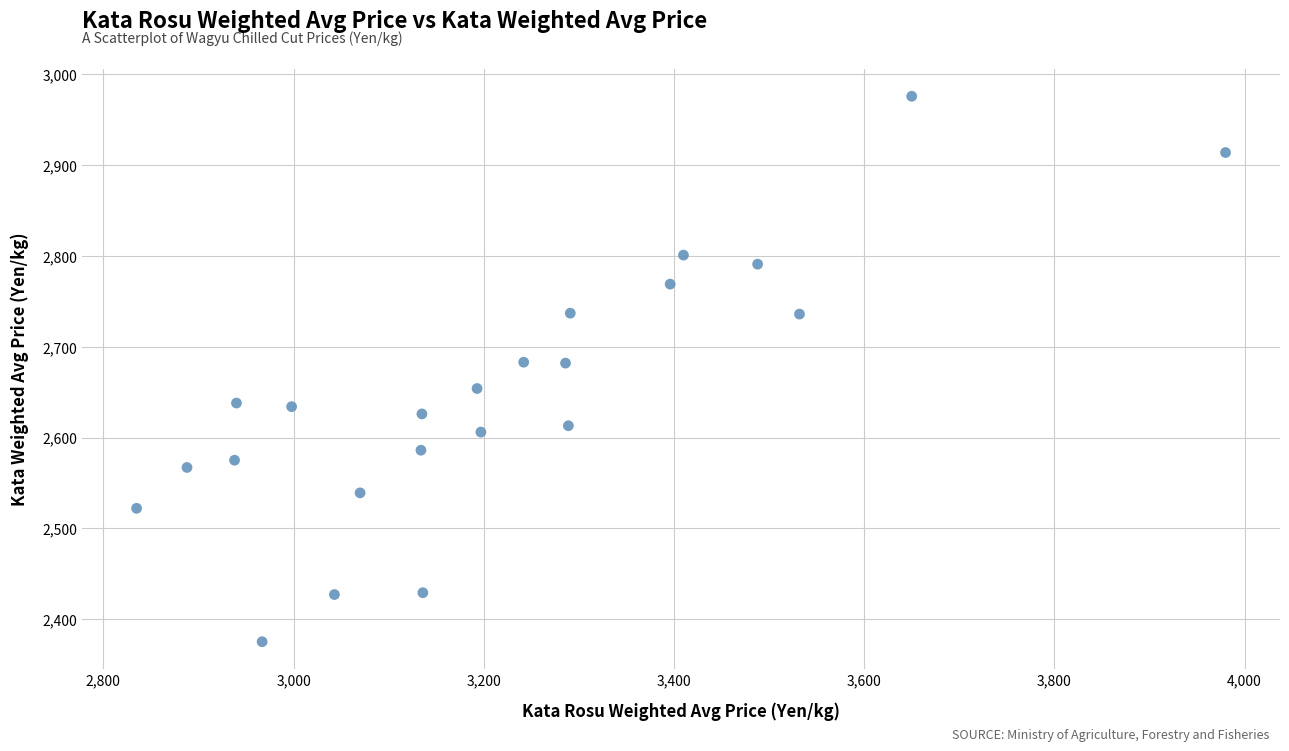

What is the range of X values (max minus min)?

1145